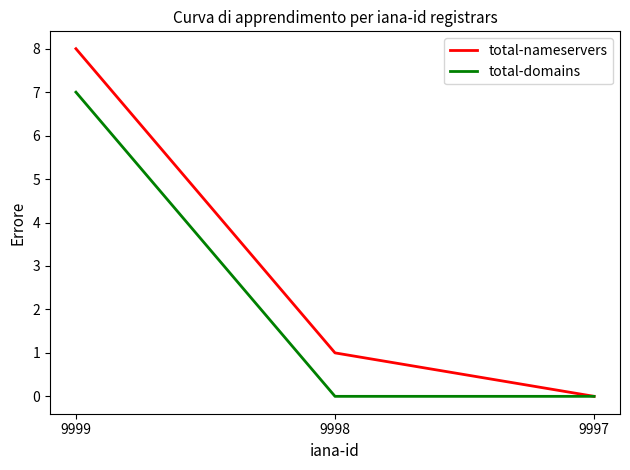

Is the value of total-domains at 9999 greater than the value of total-nameservers at 9997?

Yes